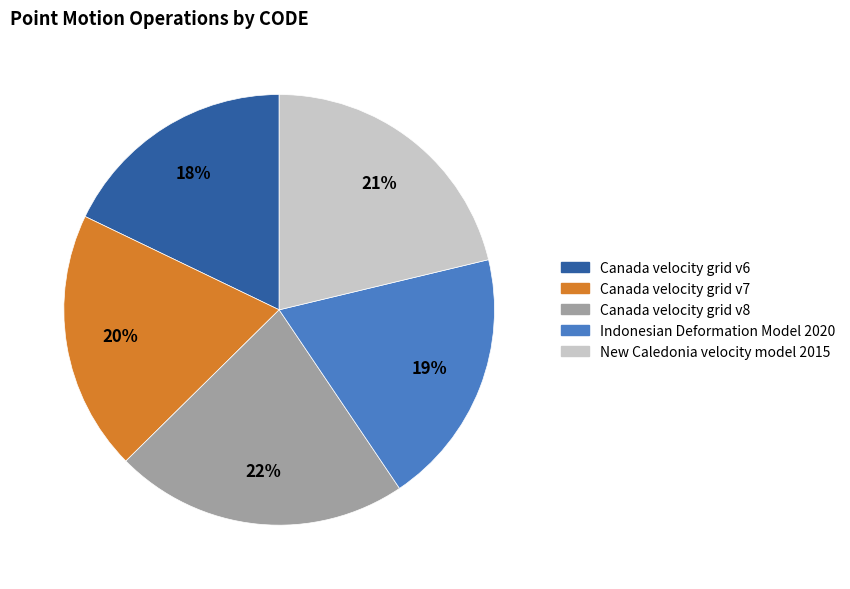

Which slice is the largest?

Canada velocity grid v8